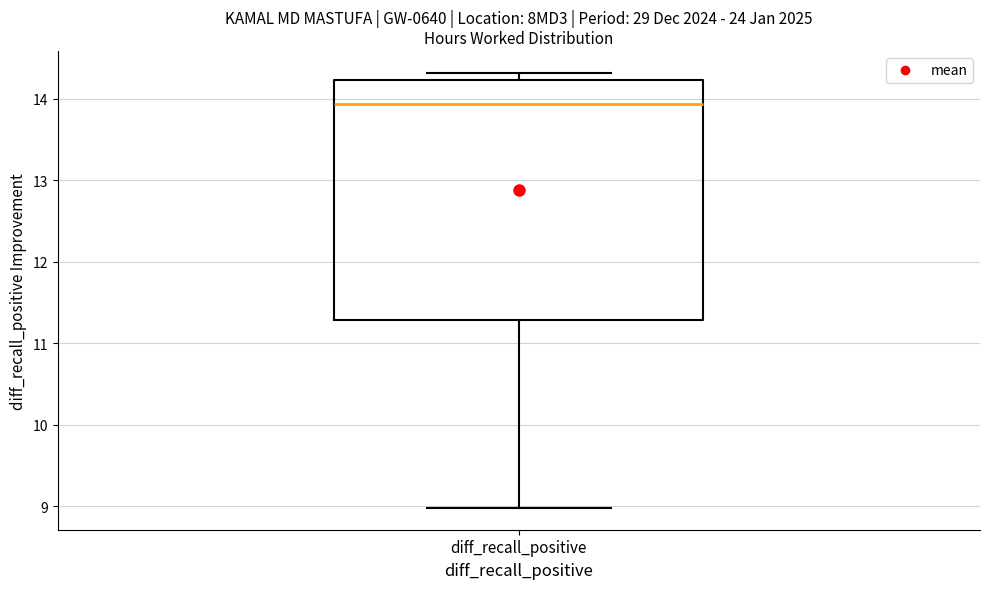

Where does the lower whisker of the box for diff_recall_positive end on the y-axis? The values are not printed on the chart, so give them approximately, as read against the axis.

9.0